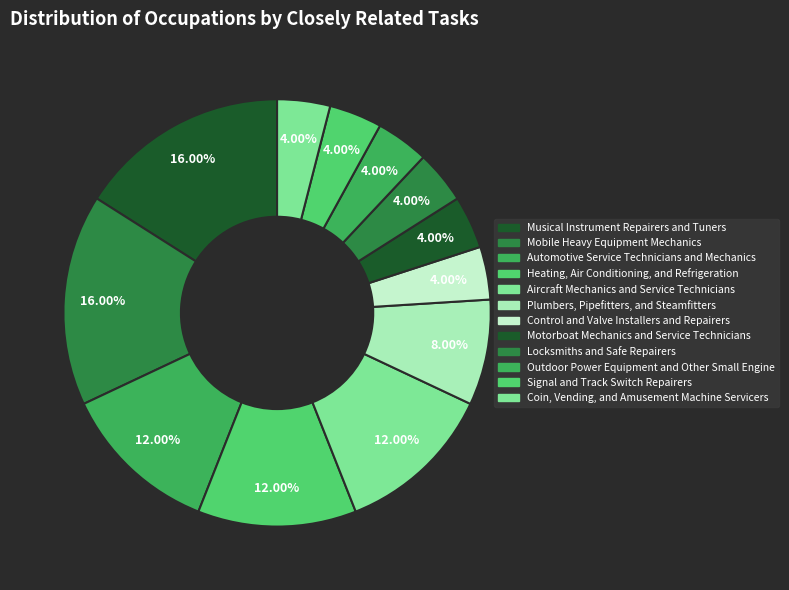

Rank the categories by value from highest to lowest.

Musical Instrument Repairers and Tuners, Mobile Heavy Equipment Mechanics, Automotive Service Technicians and Mechanics, Heating, Air Conditioning, and Refrigeration, Aircraft Mechanics and Service Technicians, Plumbers, Pipefitters, and Steamfitters, Control and Valve Installers and Repairers, Motorboat Mechanics and Service Technicians, Locksmiths and Safe Repairers, Outdoor Power Equipment and Other Small Engine, Signal and Track Switch Repairers, Coin, Vending, and Amusement Machine Servicers